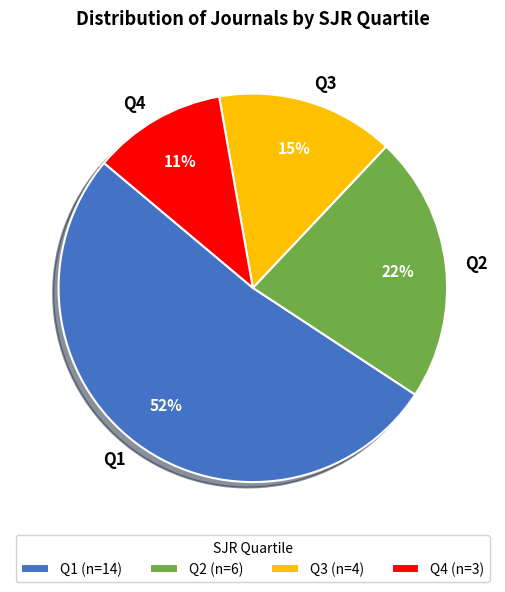

Is it true that Q2 is 22% of the pie?

True